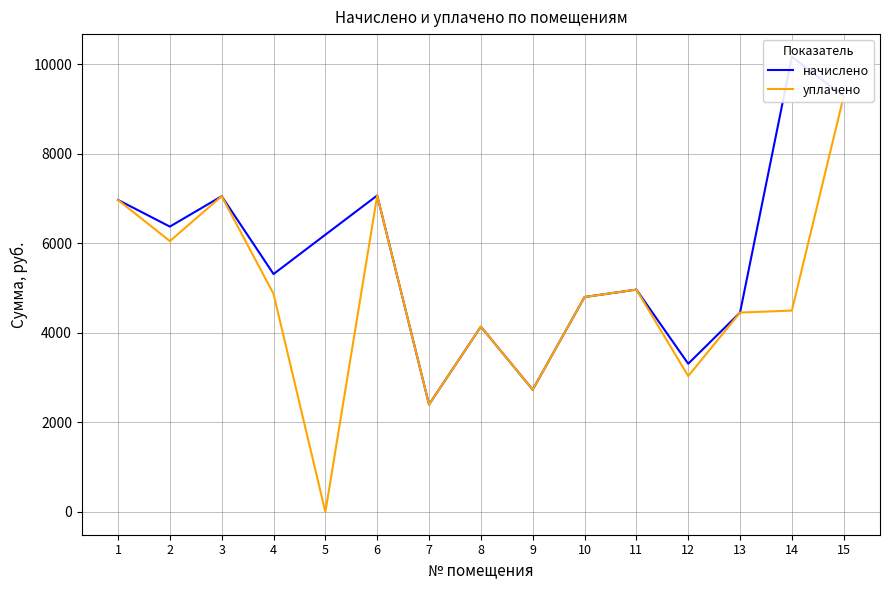

At which label is уплачено closest to 4645?

14